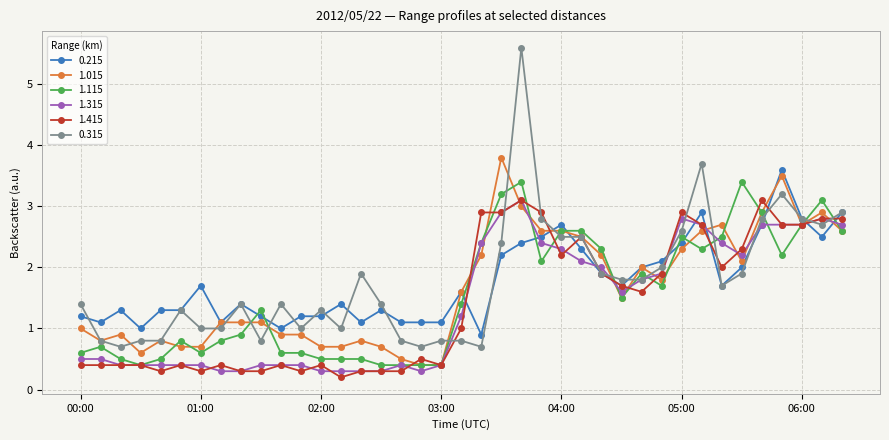

How many lines are shown in the chart?

6